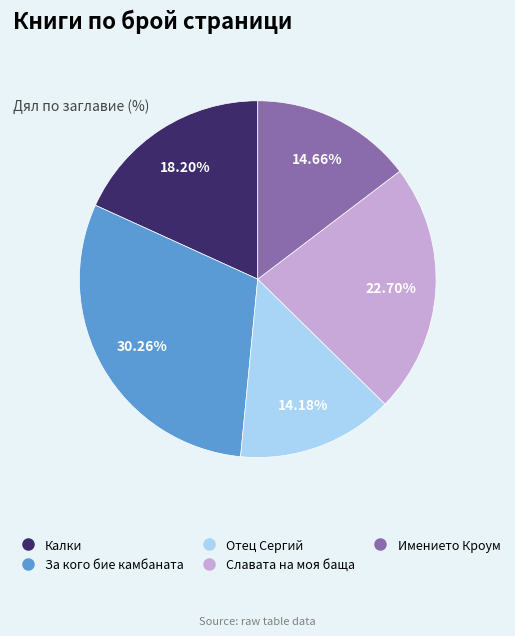

The За кого бие камбаната slice represents 30% of the pie. True or false?

True